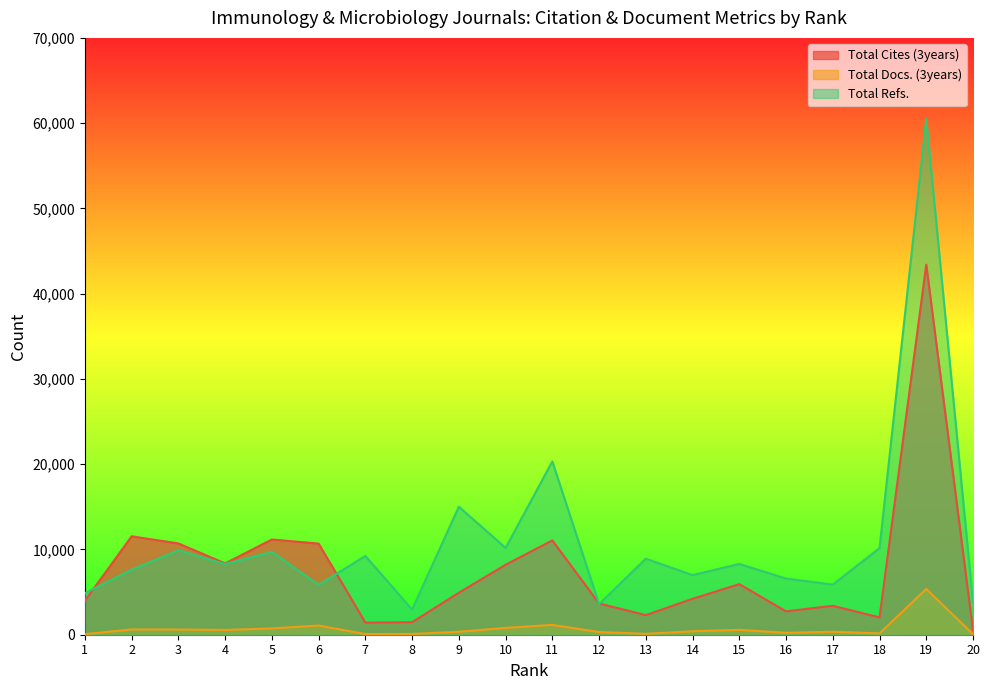

At which category is the sum across all series the highest?

19